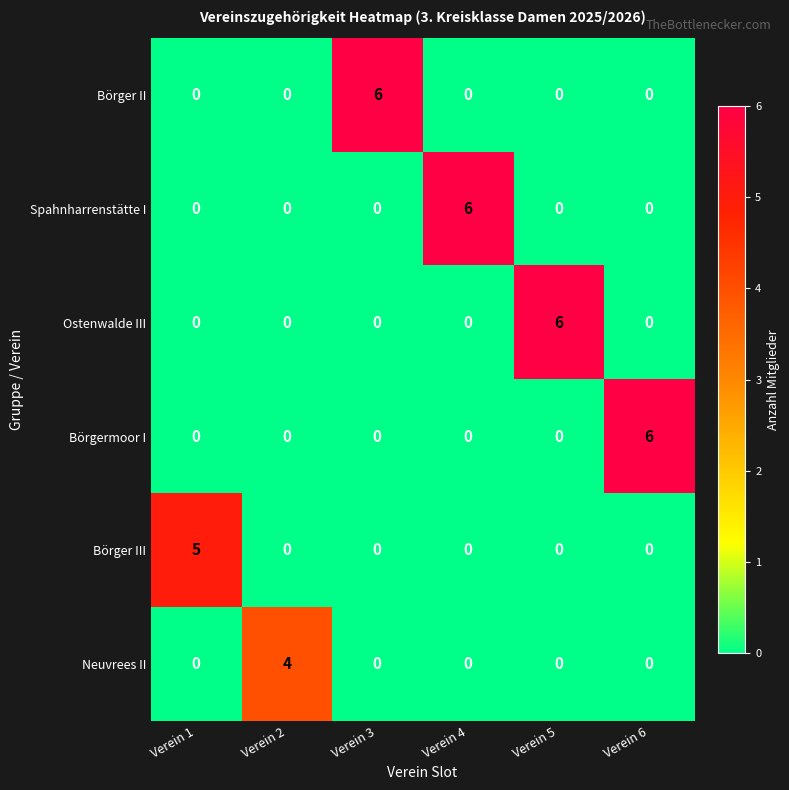

What is the difference between the maximum and minimum values in the Spahnharrenstätte I series?

6